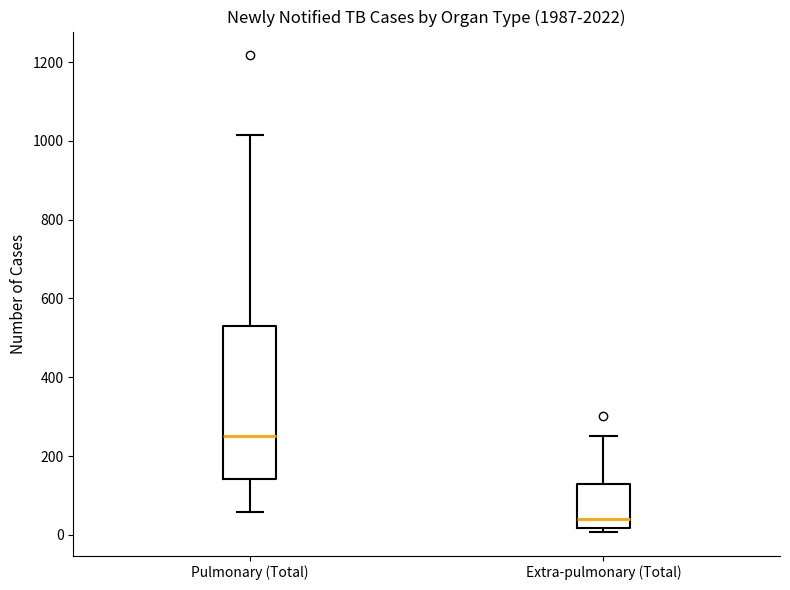

Reading left to right, read every box against the y-axis: the position of its median line, the range the box covers, and the ends of its whiskers. The values are not printed on the chart, so give them approximately, as read against the axis.

Pulmonary (Total): median 260, box 140 to 520, whiskers 60 to 1020
Extra-pulmonary (Total): median 40, box 20 to 120, whiskers 0 to 260